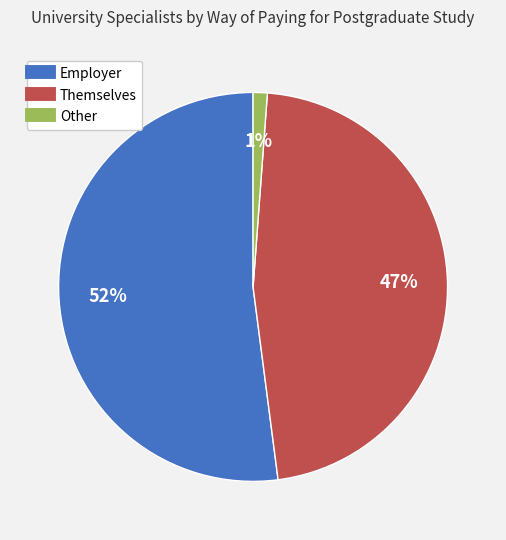

Is there a majority slice in this chart?

Yes